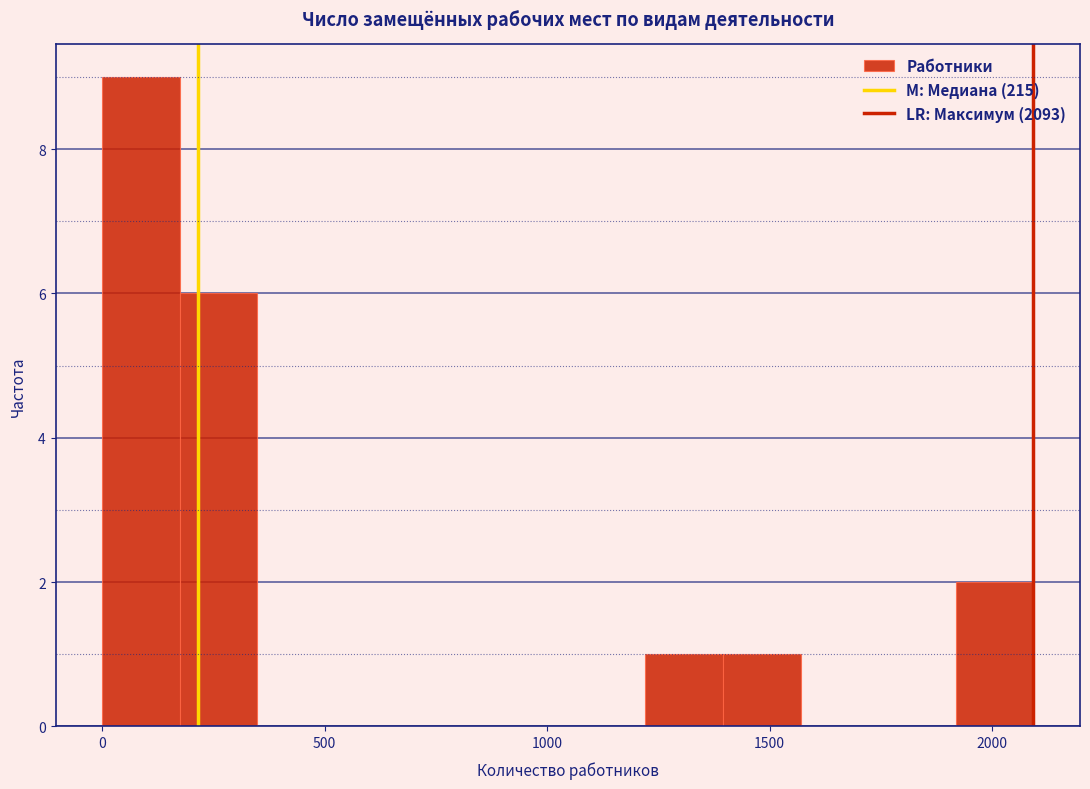

Read against the x-axis, roughly where is the centre of the tallest bar?

100